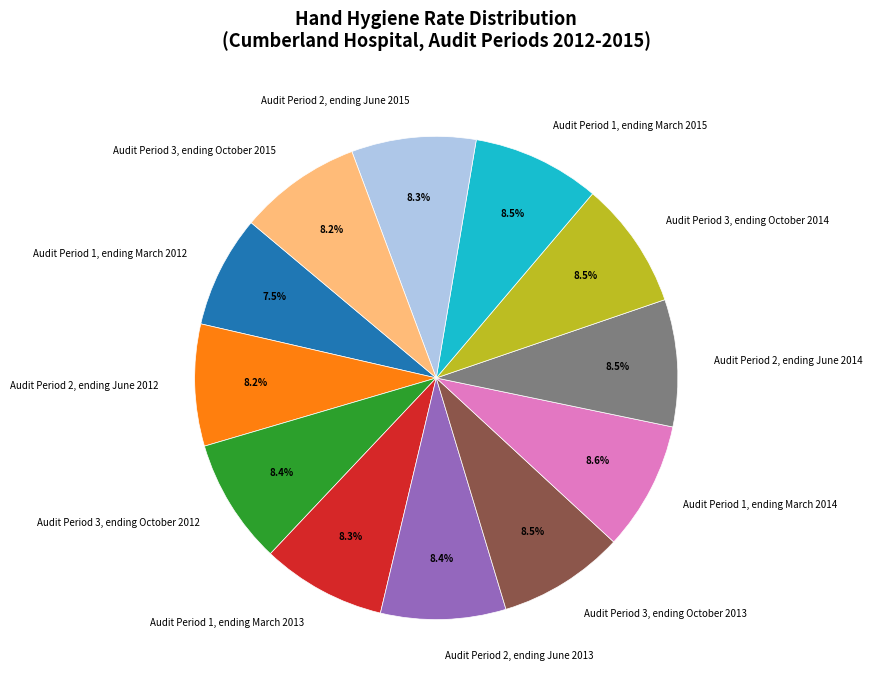

Combined, what portion of the pie is Audit Period 1, ending March 2014 and Audit Period 3, ending October 2012?

17.0%